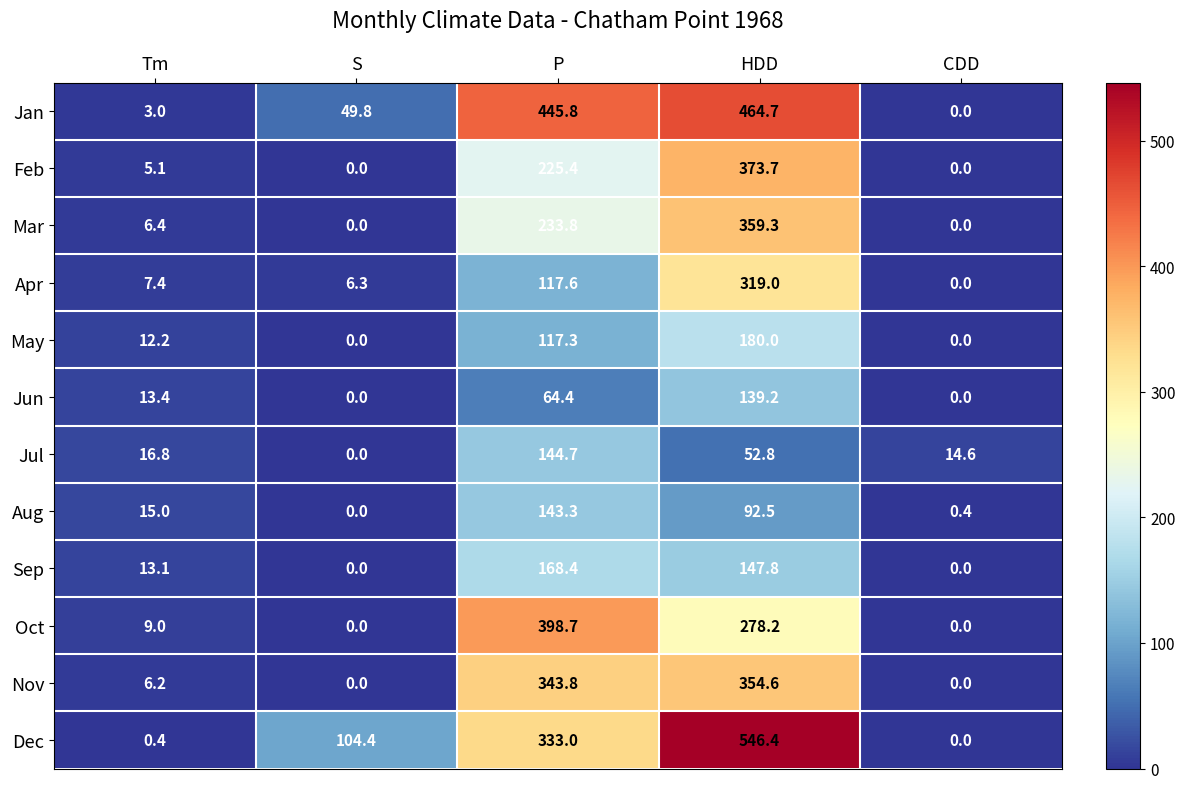

What is the difference between the second highest and second lowest values in the Jan series?

442.8